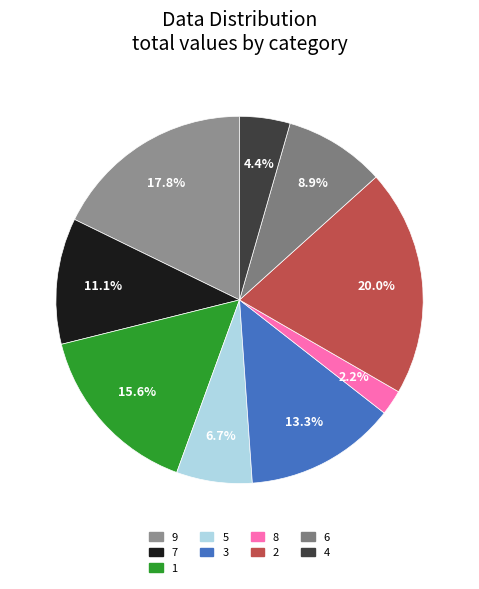

Does any single category account for the majority?

No